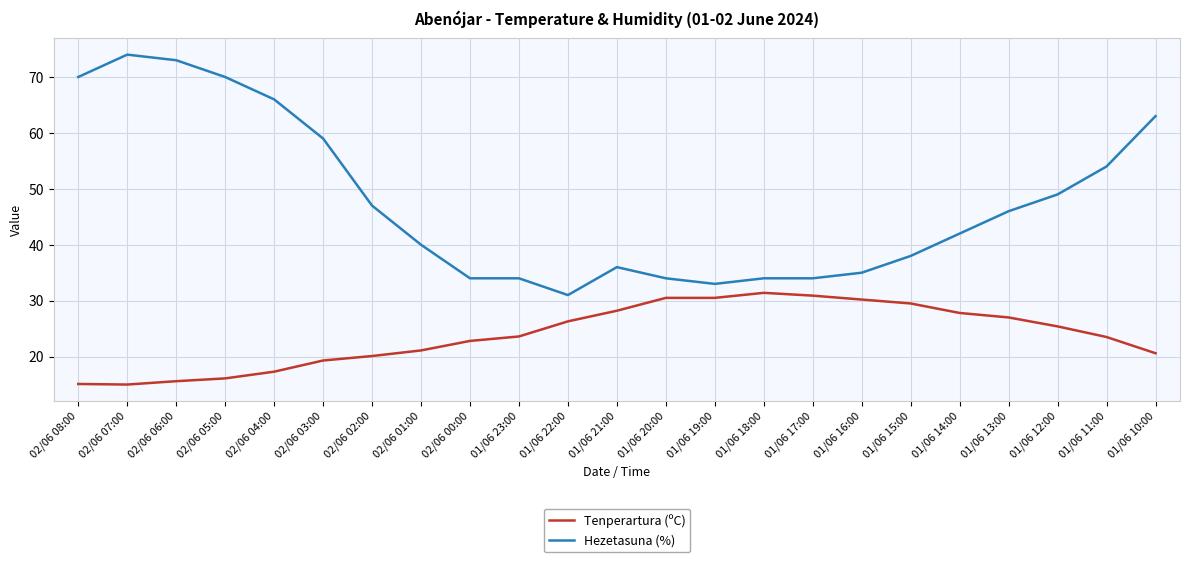

What is the sum of all Hezetasuna (%) values?

1096.0